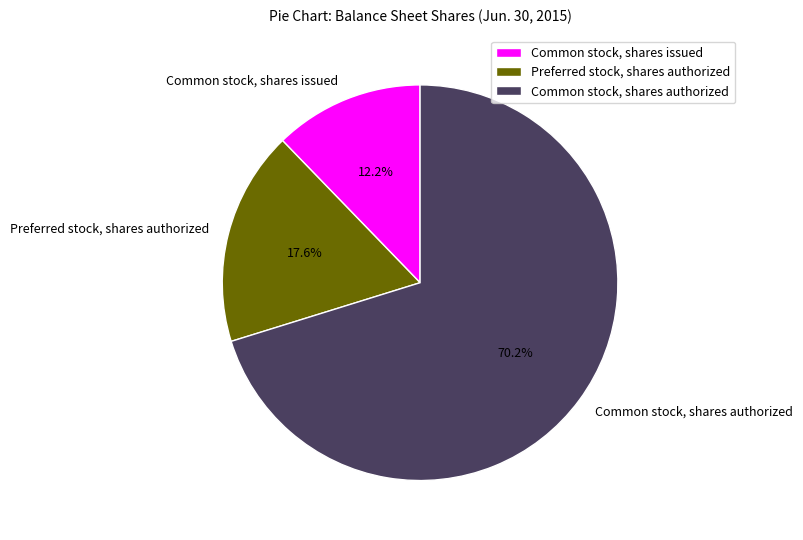

To the nearest percent, what is the combined percentage of Preferred stock, shares authorized and Common stock, shares issued?

30%